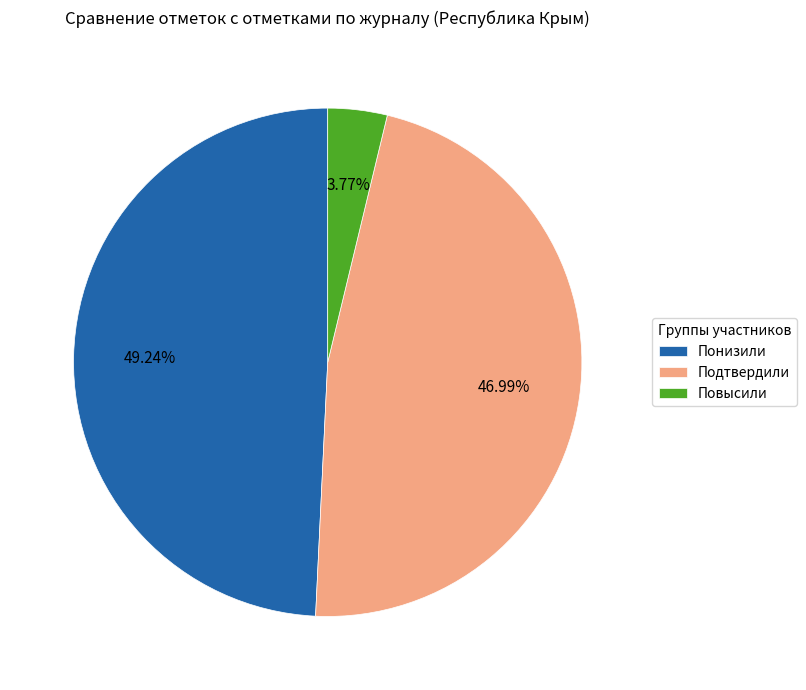

Rank the categories by value from highest to lowest.

Понизили, Подтвердили, Повысили